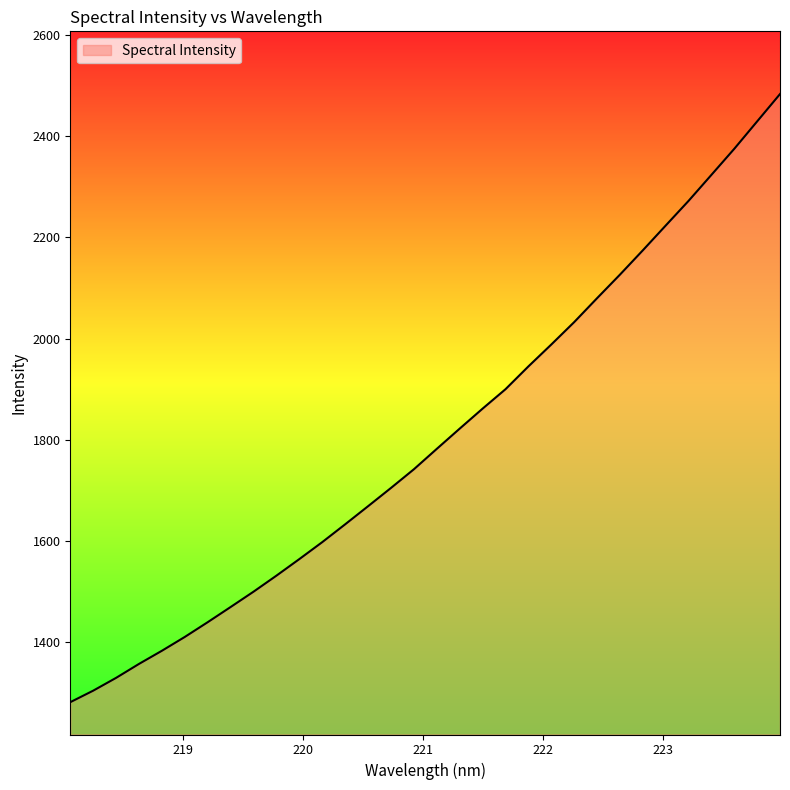

What is the minimum value shown in the chart?

1280.0